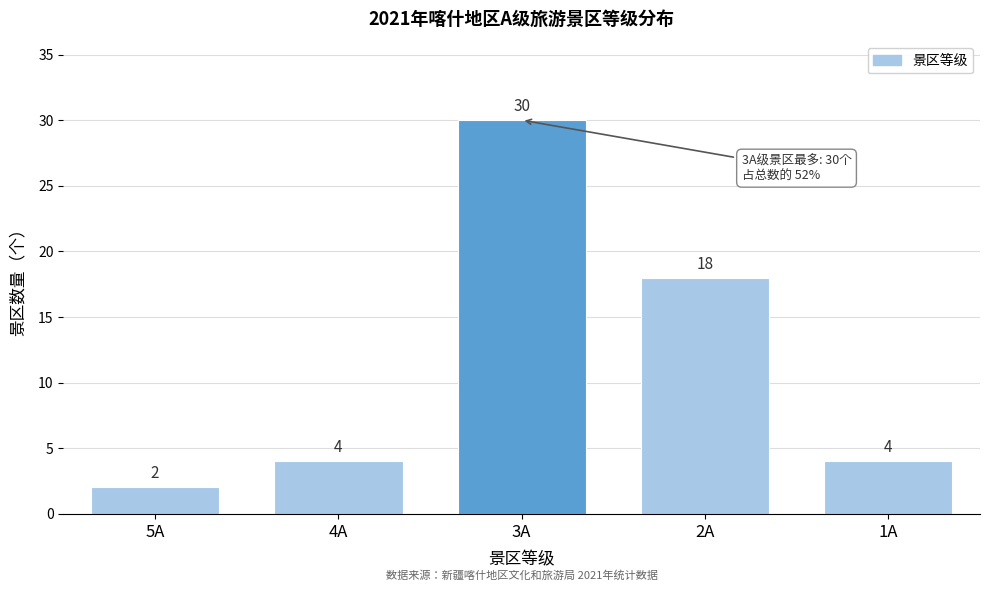

Reading right to left, extract all data points from this chart.

4	18	30	4	2